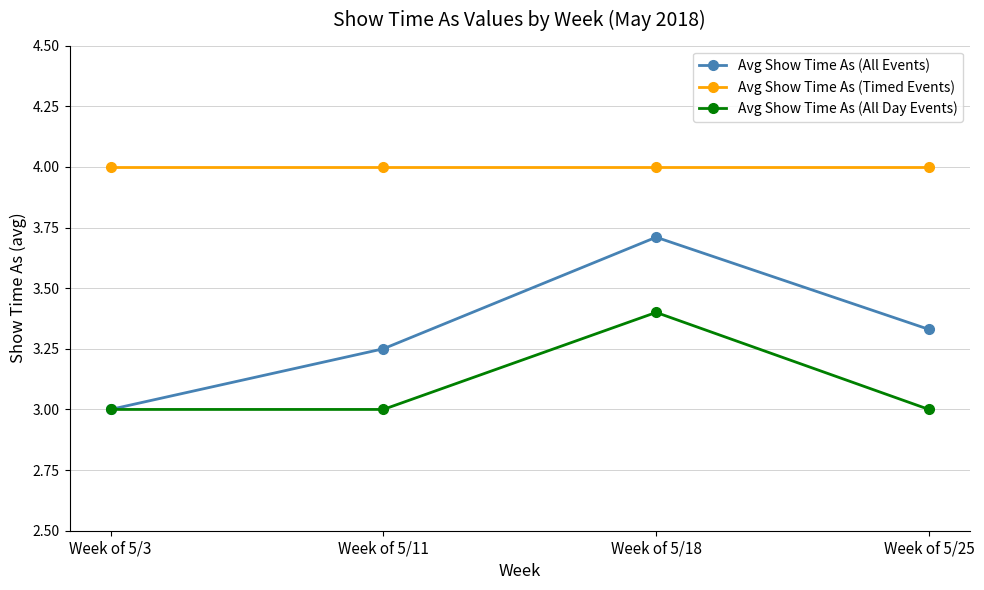

What is the lowest value of the Avg Show Time As (Timed Events) series?

4.0